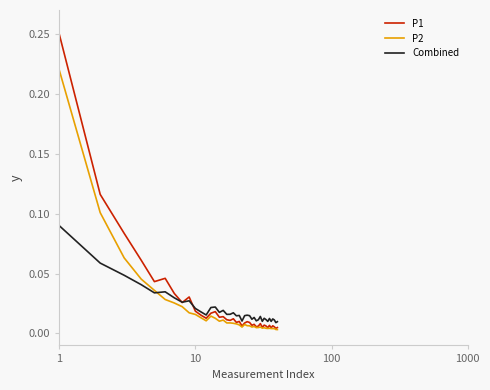

Which series has the largest range (max minus min)?

P1